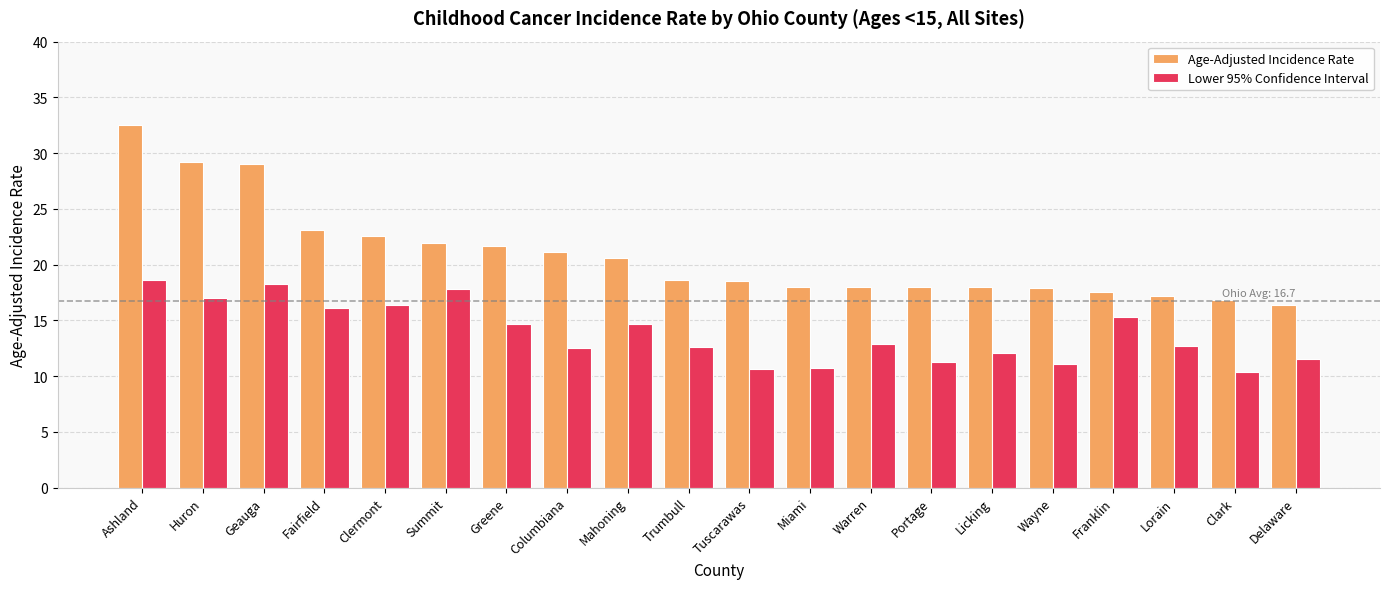

What is the spread (max minus min) of values at Huron?

12.2